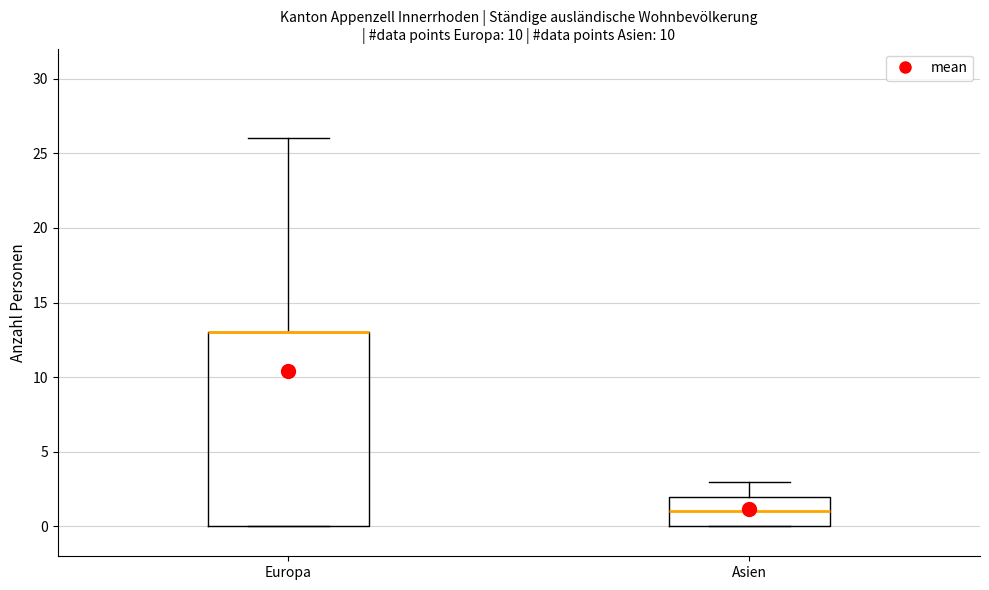

Where is the lower edge of the box for Asien on the y-axis? The values are not printed on the chart, so give them approximately, as read against the axis.

0